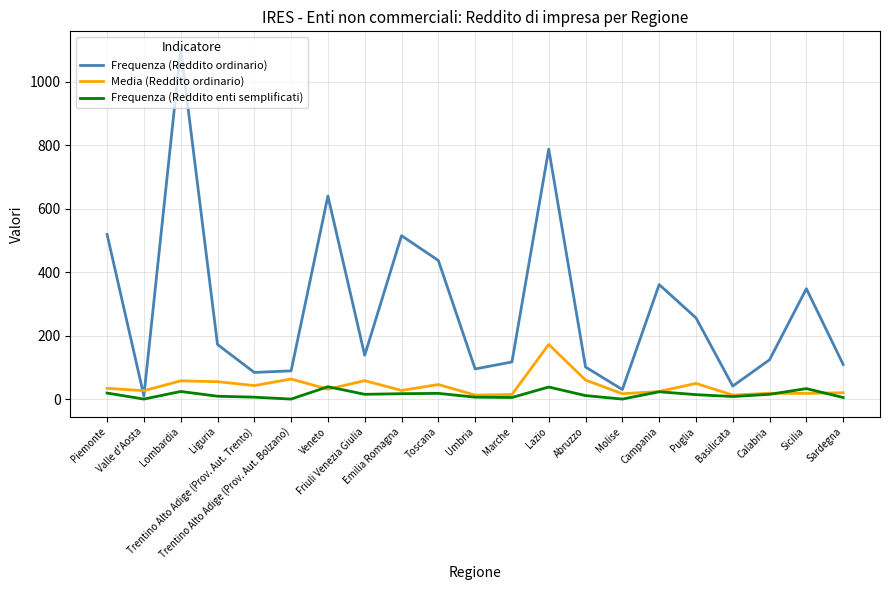

Which series has the largest total across all categories?

Frequenza (Reddito ordinario)